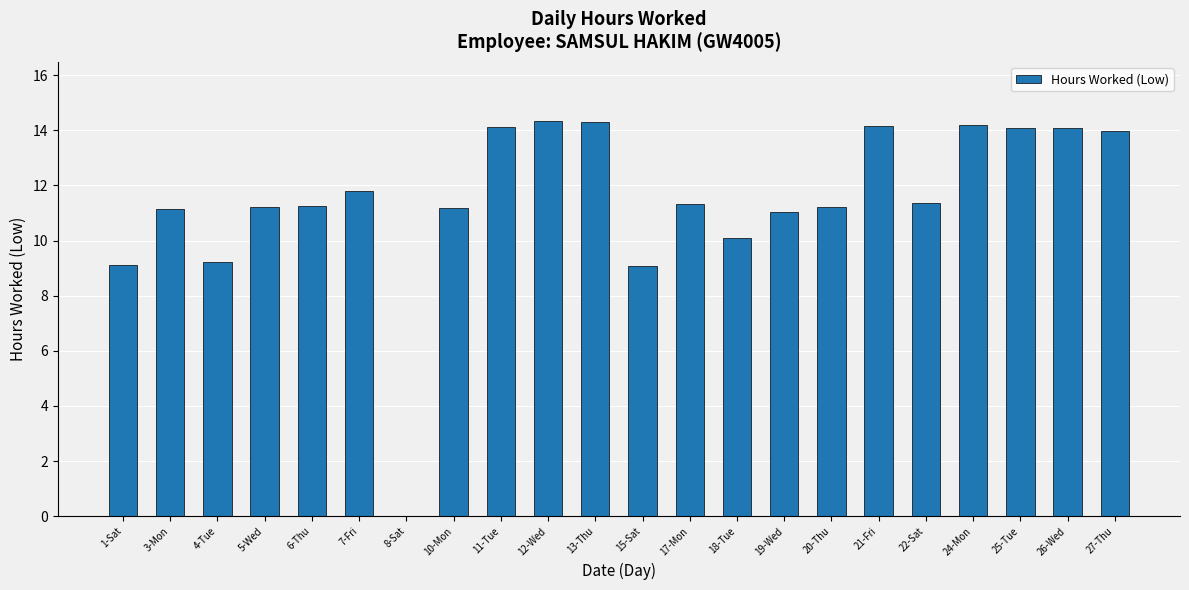

True or false: the data shows 8.2 at 21-Fri.

False